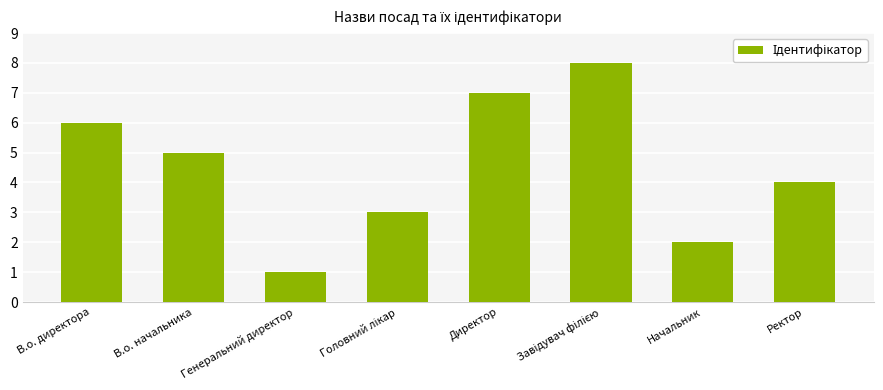

Count the number of data series in this chart.

1